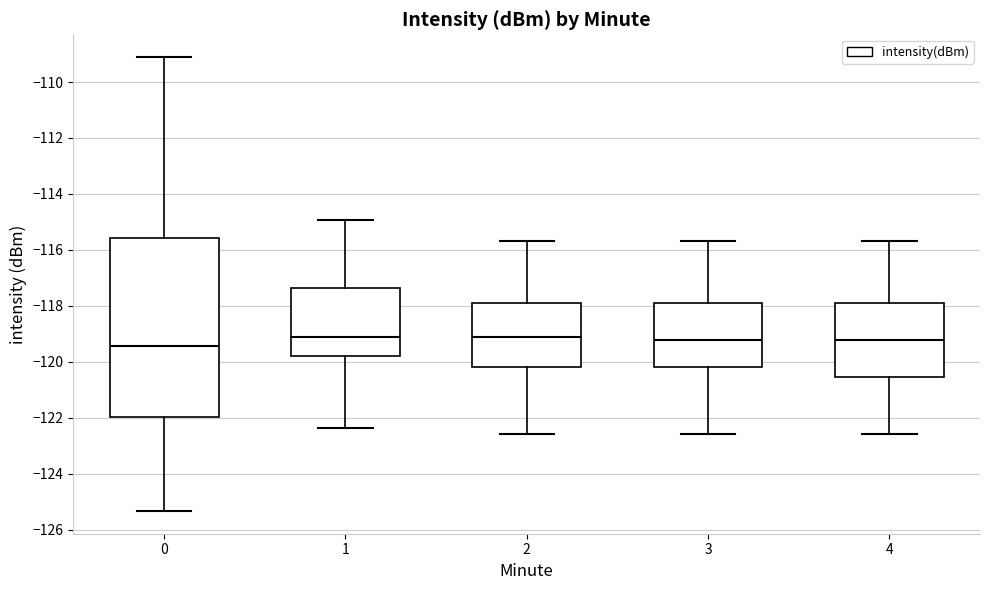

Reading left to right, read every box against the y-axis: the position of its median line, the range the box covers, and the ends of its whiskers. The values are not printed on the chart, so give them approximately, as read against the axis.

0: median -119.4, box -122.0 to -115.6, whiskers -125.4 to -109.2
1: median -119.2, box -119.8 to -117.4, whiskers -122.4 to -115.0
2: median -119.2, box -120.2 to -117.8, whiskers -122.6 to -115.6
3: median -119.2, box -120.2 to -117.8, whiskers -122.6 to -115.6
4: median -119.2, box -120.6 to -117.8, whiskers -122.6 to -115.6